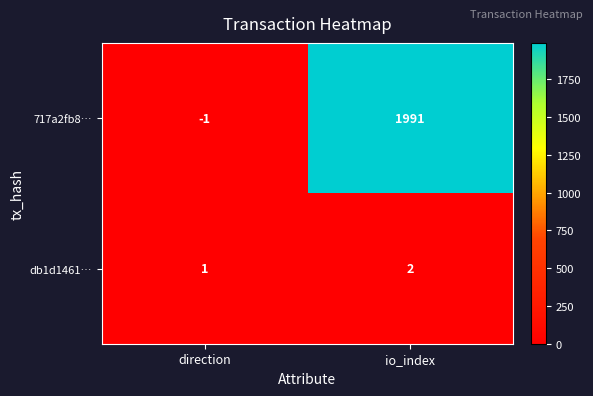

Reading left to right, transcribe all the data shown in this chart.

717a2fb8…: direction=-1	io_index=1991
db1d1461…: direction=1	io_index=2